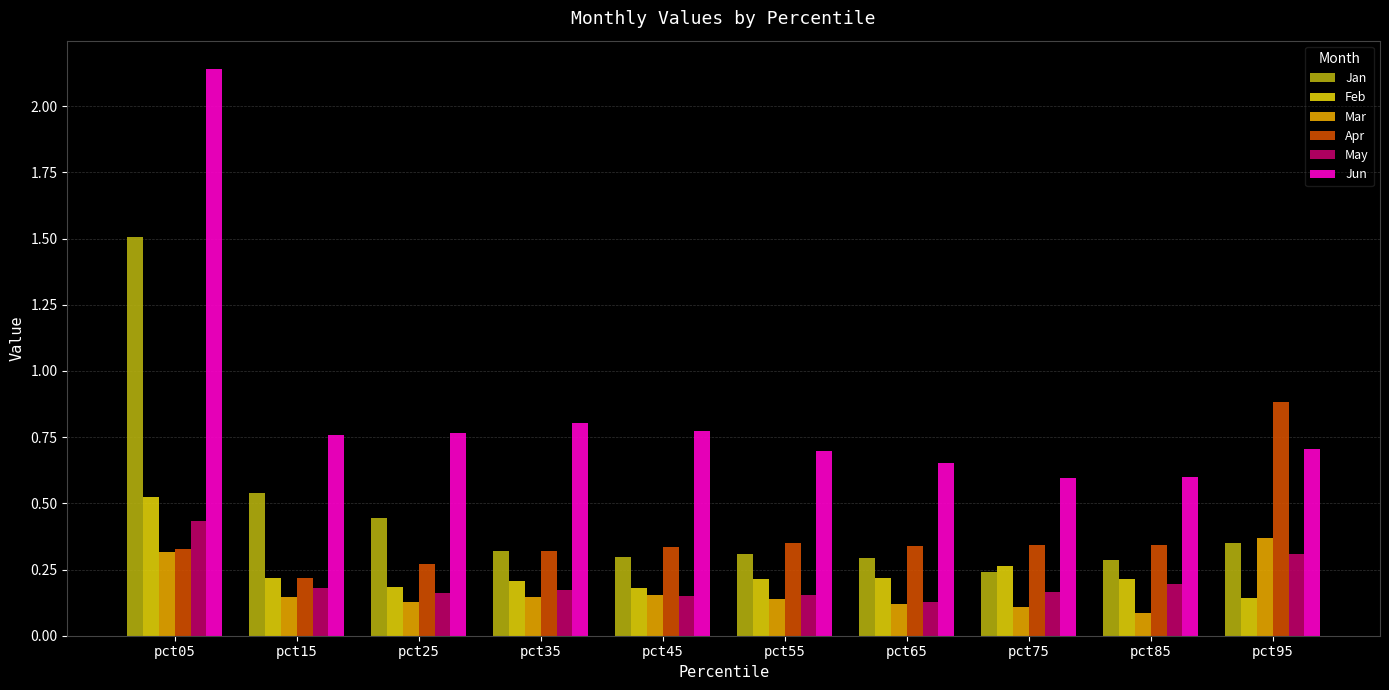

List the series in order of their peak value, highest first.

Jun, Jan, Apr, Feb, May, Mar